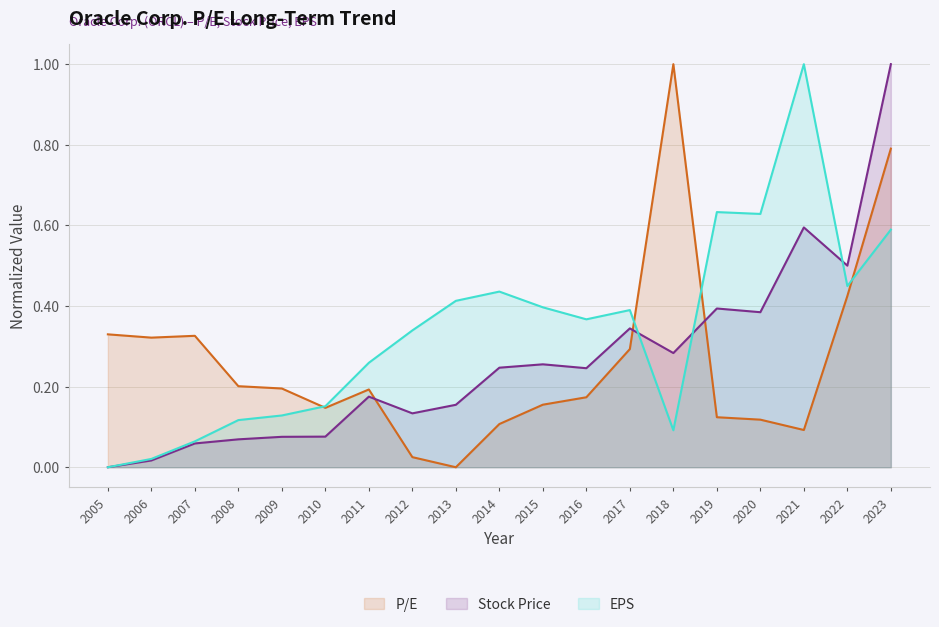

How many intersections are there between EPS and P/E?

4